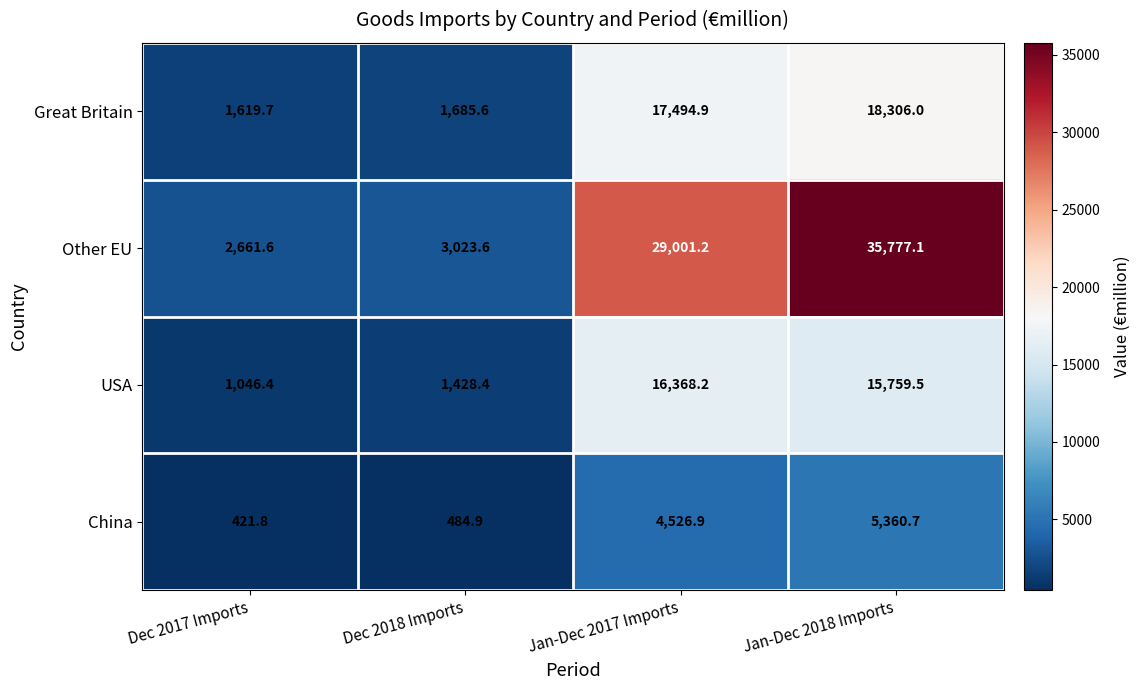

What is the approximate value of China at Dec 2017 Imports?

421.8